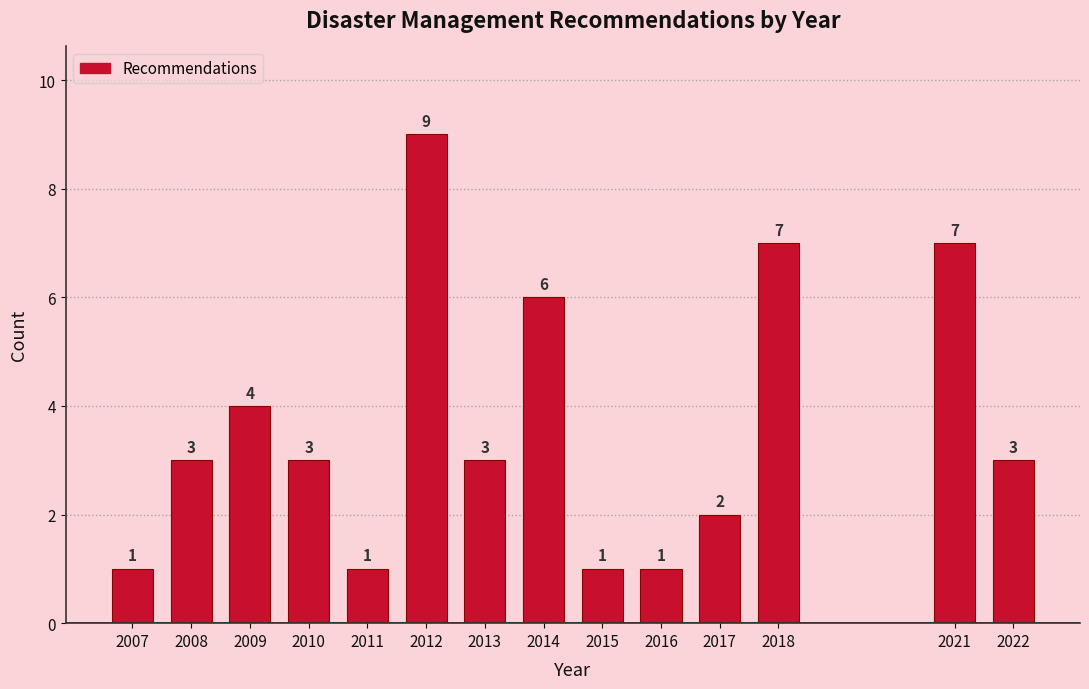

Reading left to right, what are all the values shown in this chart?

2007=1	2008=3	2009=4	2010=3	2011=1	2012=9	2013=3	2014=6	2015=1	2016=1	2017=2	2018=7	2021=7	2022=3